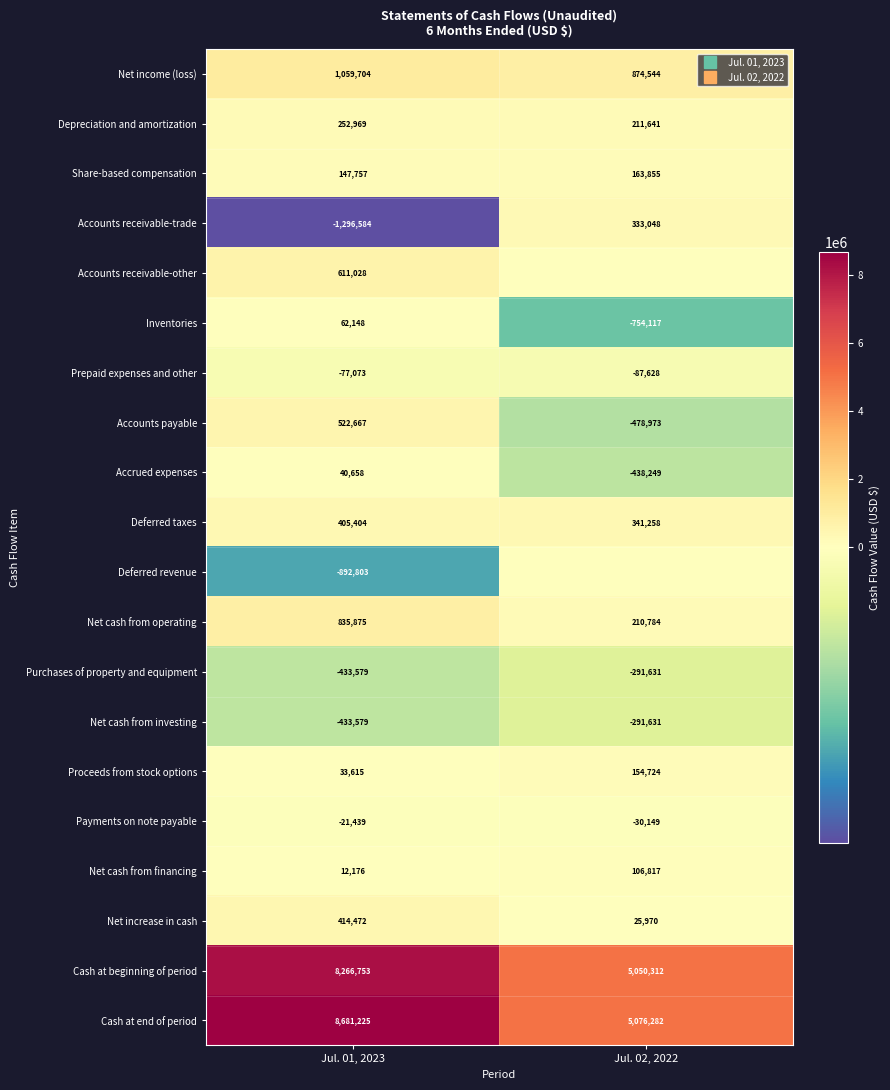

What is the sum of all Deferred revenue values?

-892803